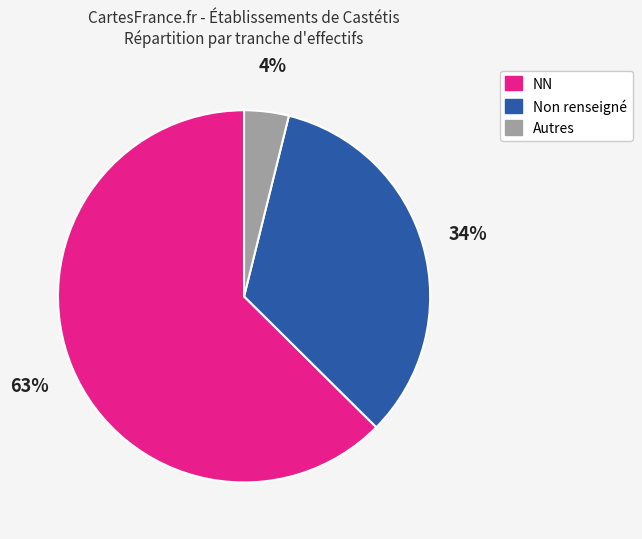

Is there a majority slice in this chart?

Yes